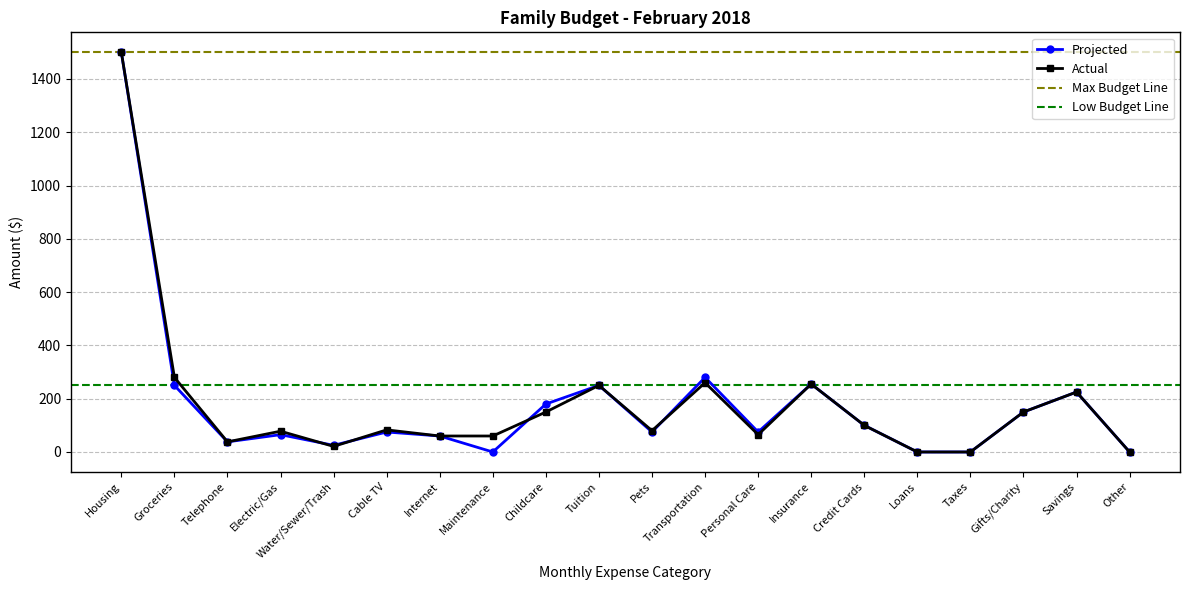

At how many categories does at least one series exceed 360?

1